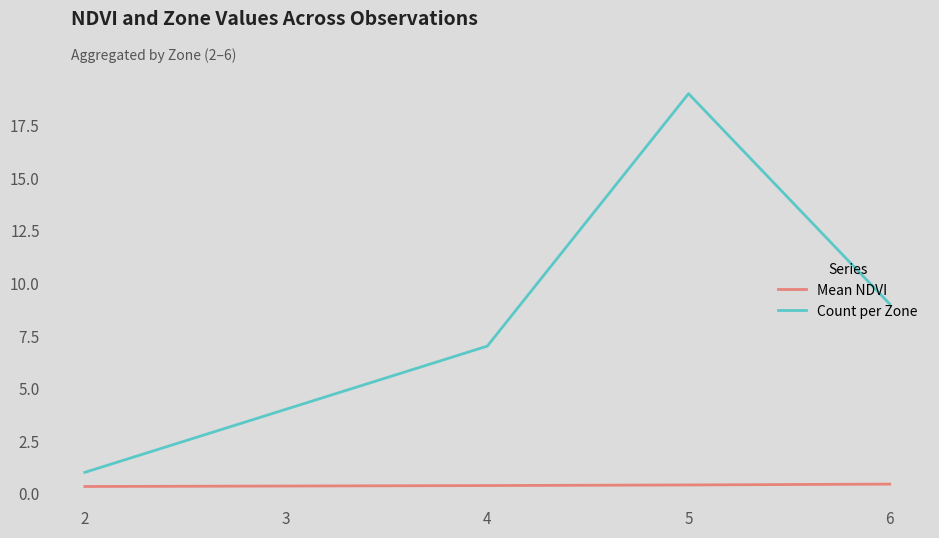

What is the approximate value of Count per Zone at 6?

9.0